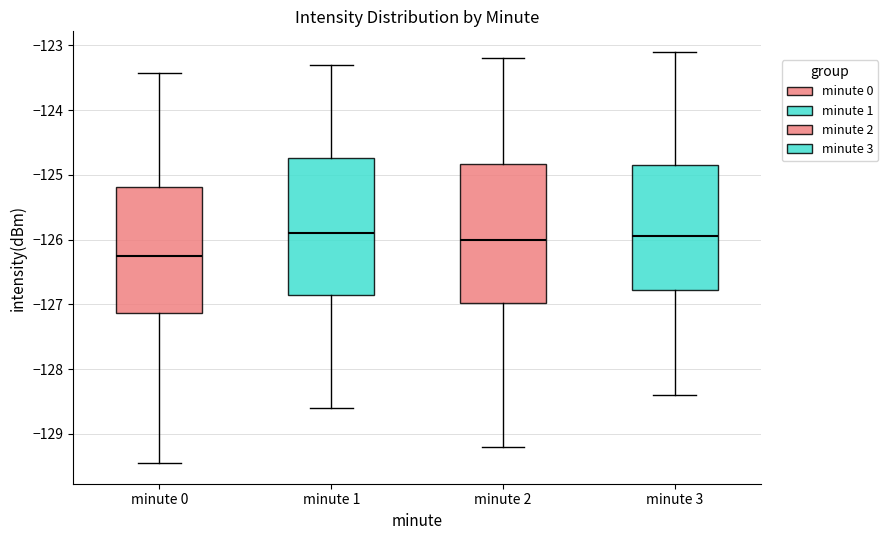

Reading left to right, transcribe this box plot: for each box, give where its median line is, the range the box spans, and where its two whiskers end, as read against the y-axis. The values are not printed on the chart, so give them approximately, as read against the axis.

minute 0: median -126.2, box -127.1 to -125.2, whiskers -129.5 to -123.4
minute 1: median -125.9, box -126.9 to -124.7, whiskers -128.6 to -123.3
minute 2: median -126.0, box -127.0 to -124.8, whiskers -129.2 to -123.2
minute 3: median -125.9, box -126.8 to -124.8, whiskers -128.4 to -123.1